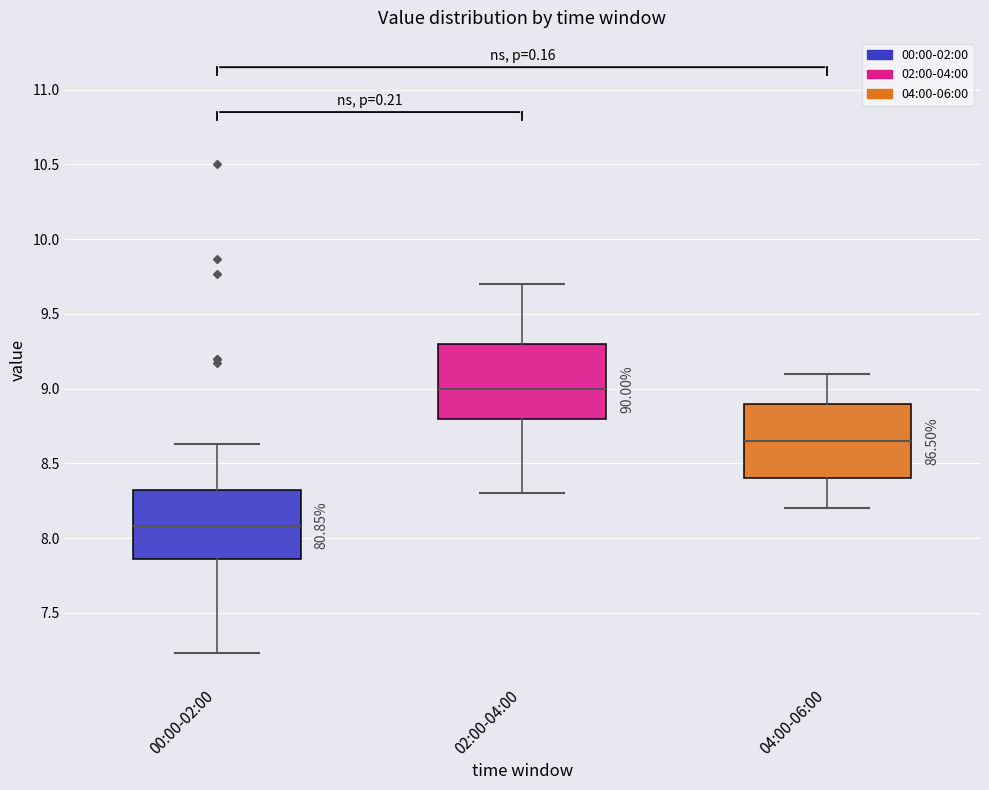

Which box has the lowest median line?

00:00-02:00